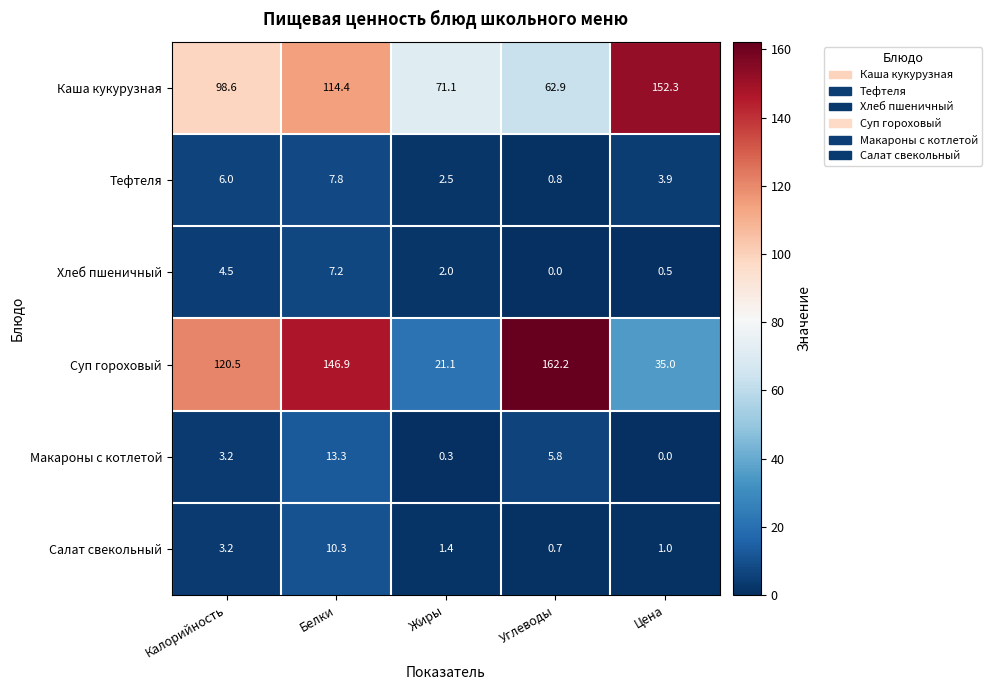

True or false: Хлеб пшеничный has a value of 0.0 at Углеводы.

True